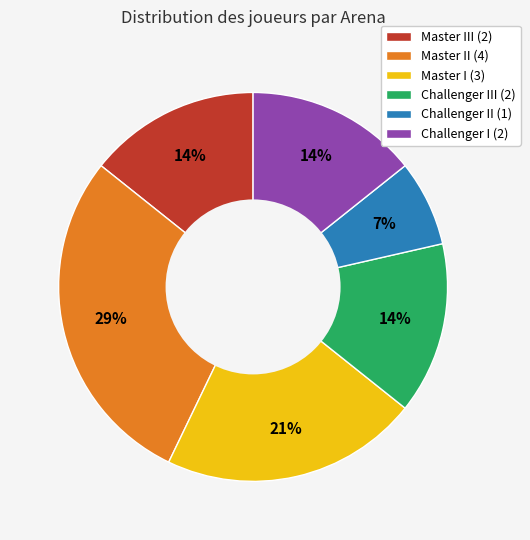

Does Master III (2) represent more than half of the total?

No